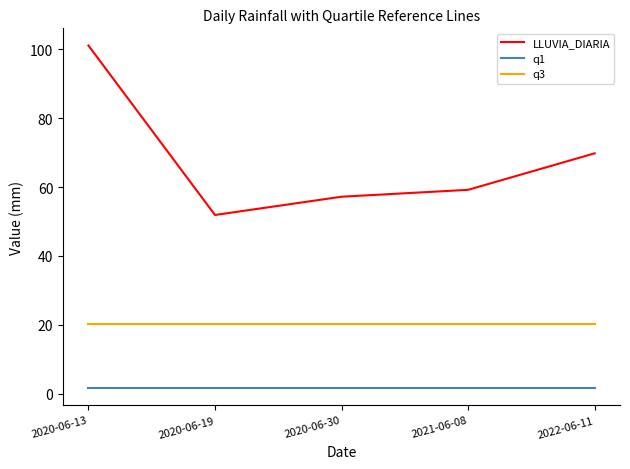

What are all the series names shown in the legend?

LLUVIA_DIARIA, q1, q3